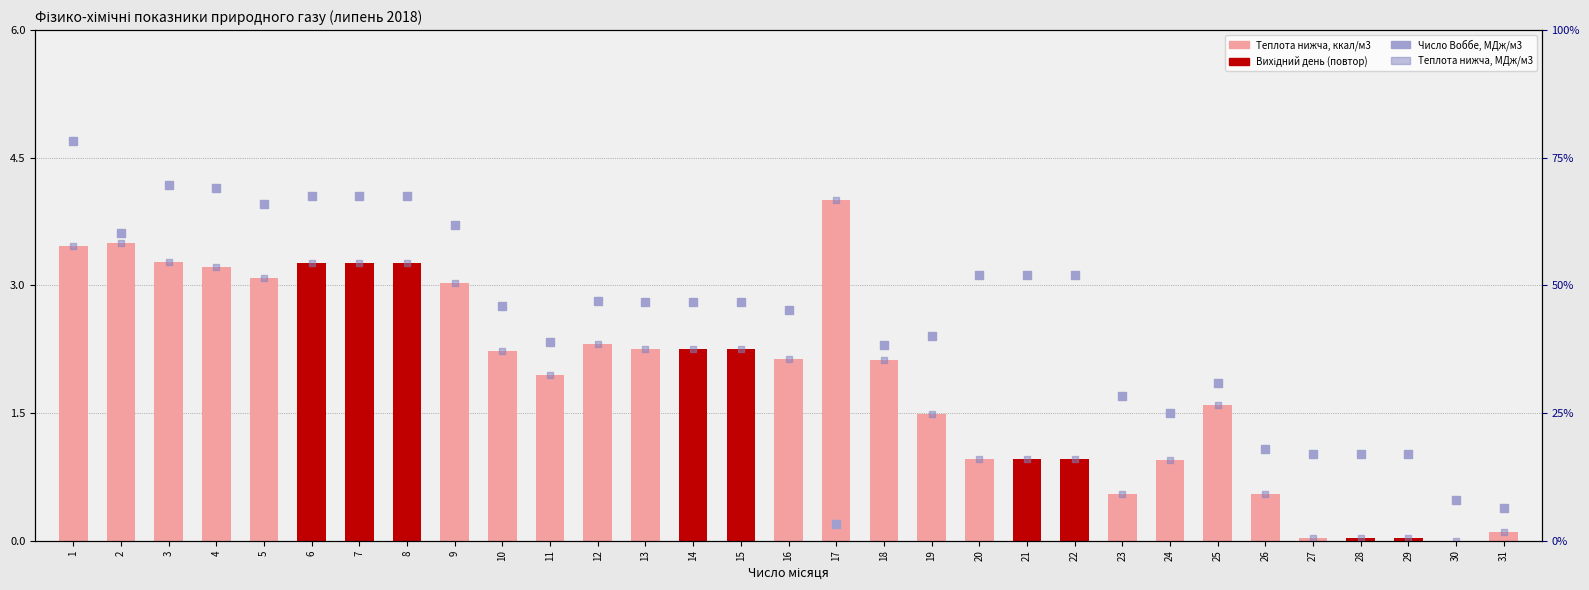

What is the total value across all series at 3?

10.7